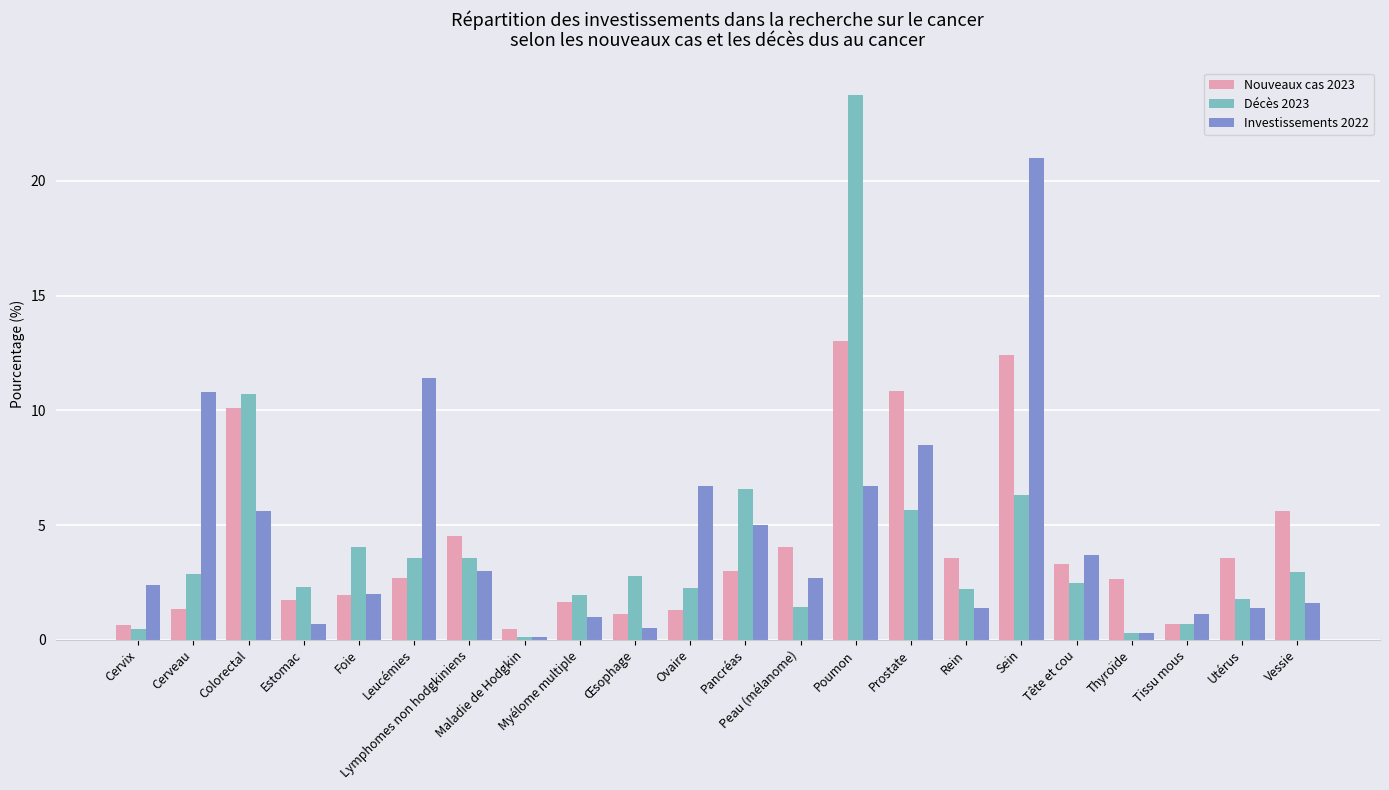

What is the total value across all series at Lymphomes non hodgkiniens?

11.1